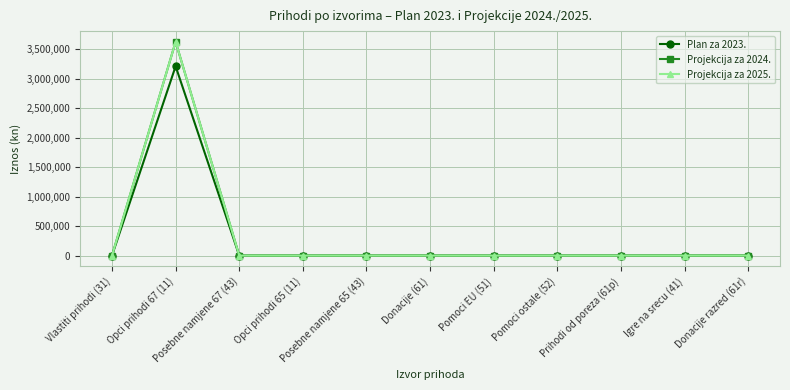

What position from the left is Opci prihodi 65 (11)?

4